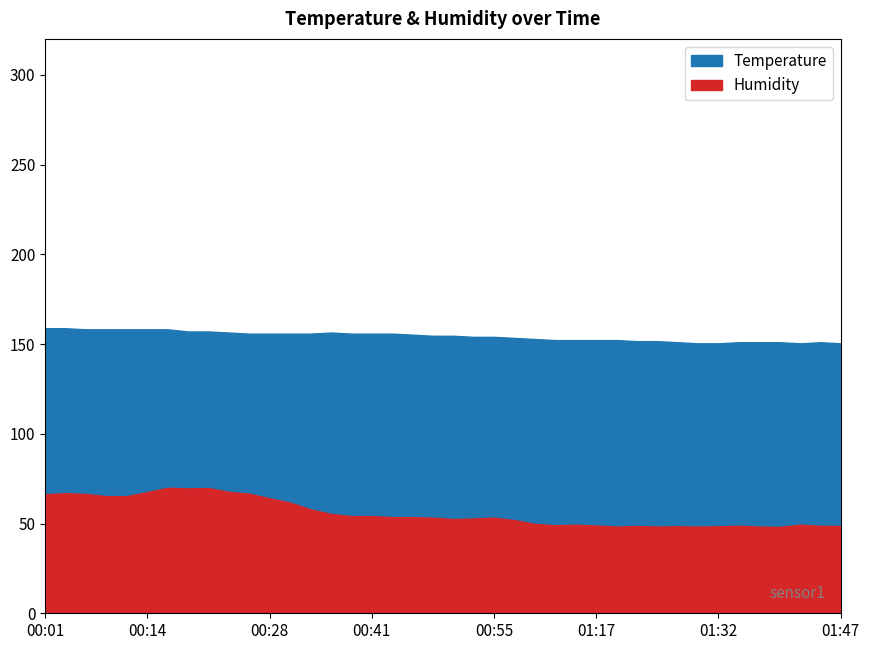

The Humidity series shows 20.2 at 01:14. True or false?

False